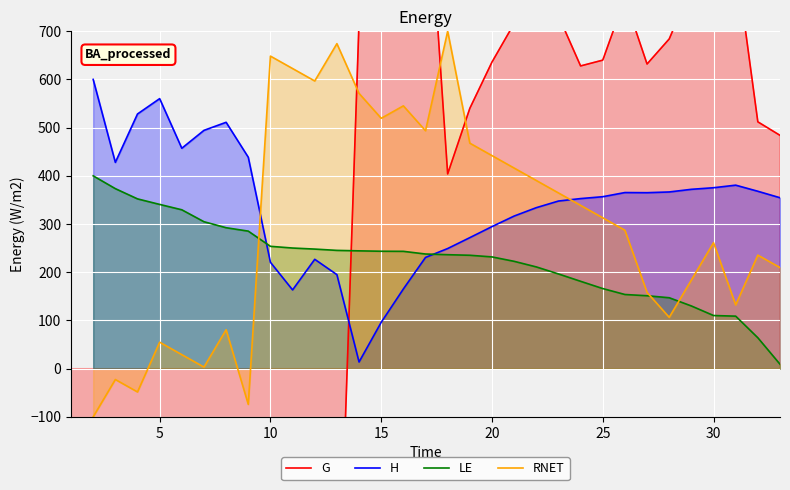

What is the minimum value shown in the chart?

-852.0